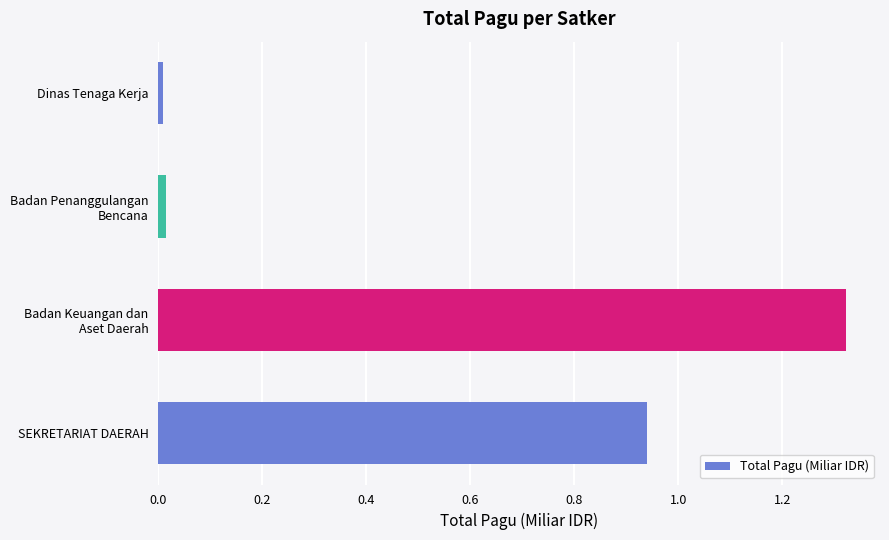

Is it true that the value at SEKRETARIAT DAERAH is 0.3?

False